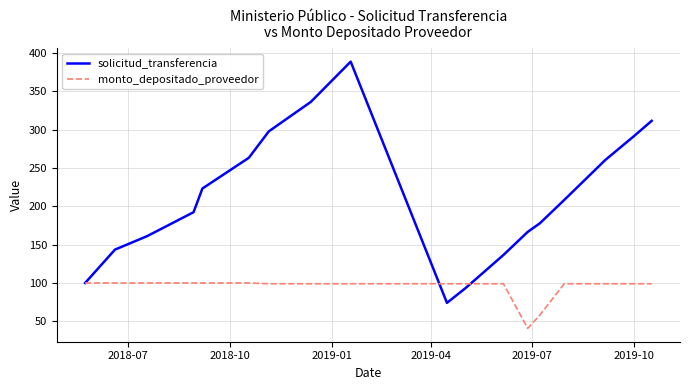

At how many categories does at least one series exceed 58?

23